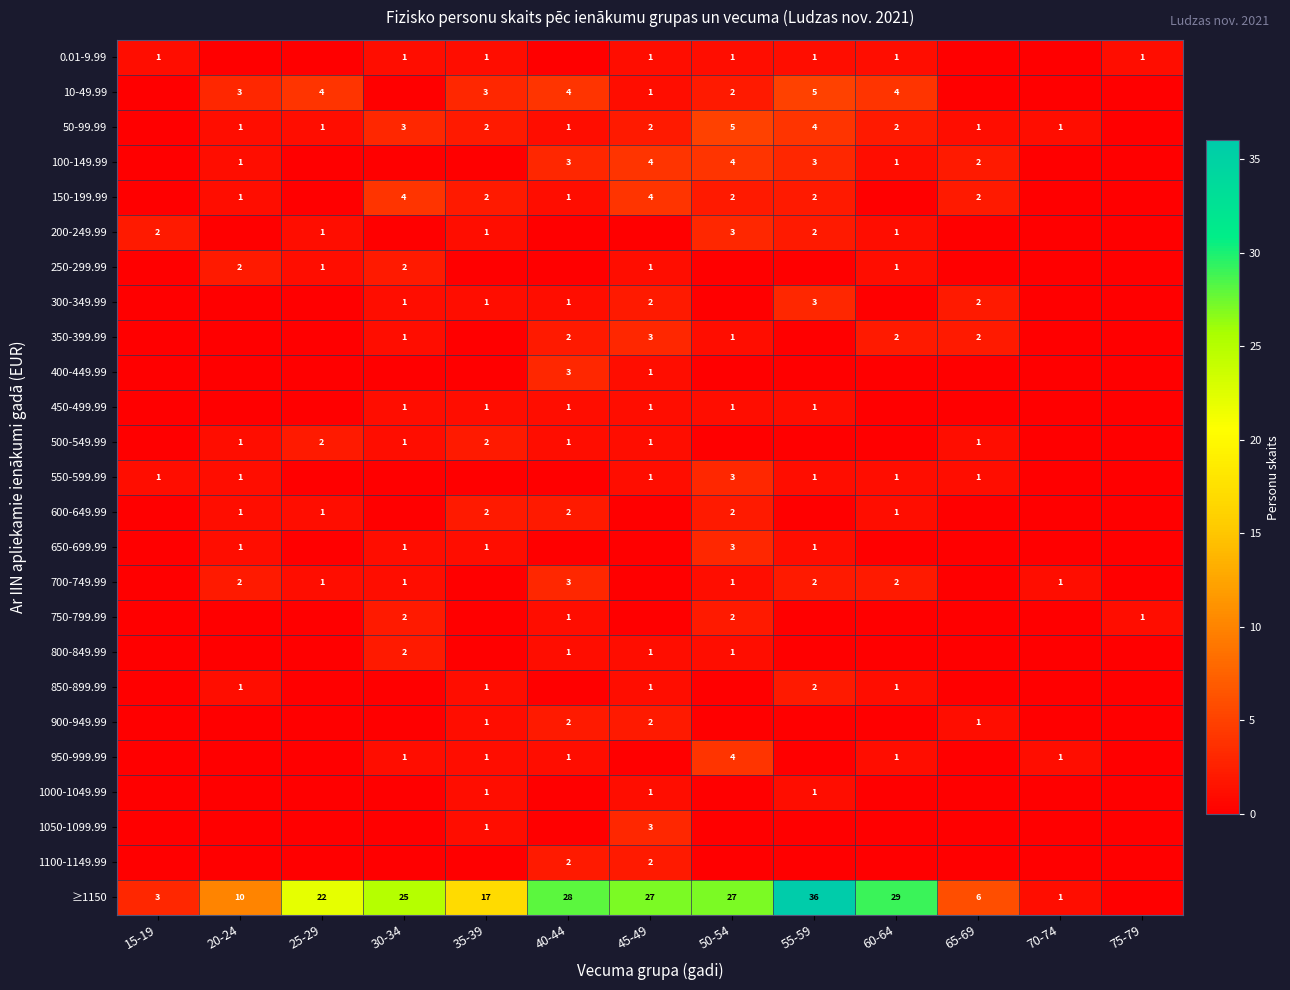

At how many categories does at least one series exceed 25?

5